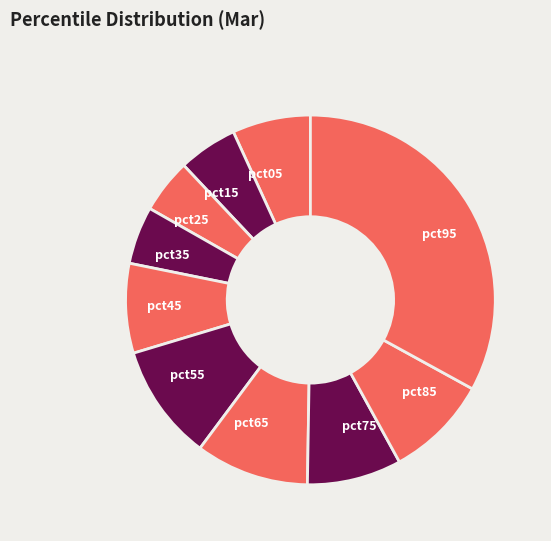

Which category has the biggest portion of the pie?

pct95